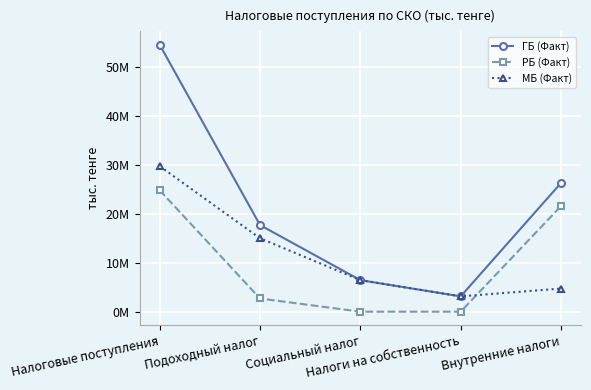

What is the difference between the maximum and minimum values in the РБ (Факт) series?

24838588